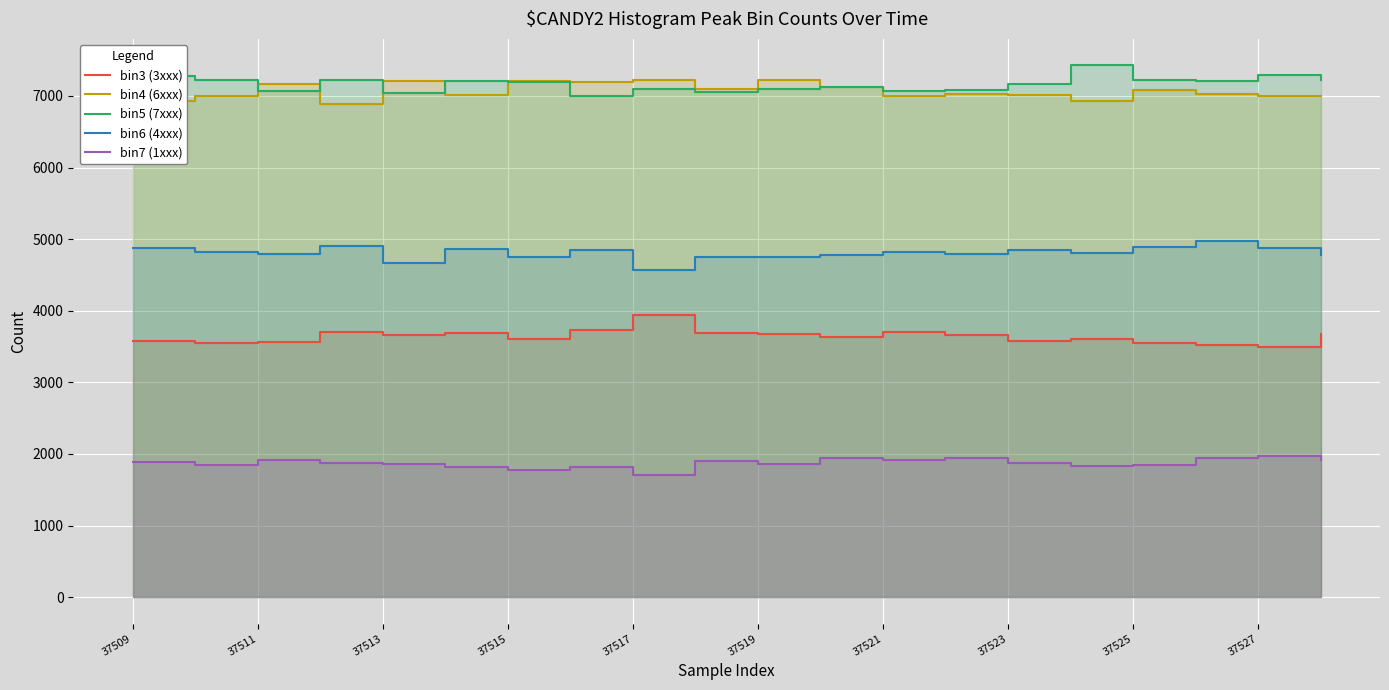

Between 37525 and 19, which series saw the biggest shift?

bin3 (3xxx)